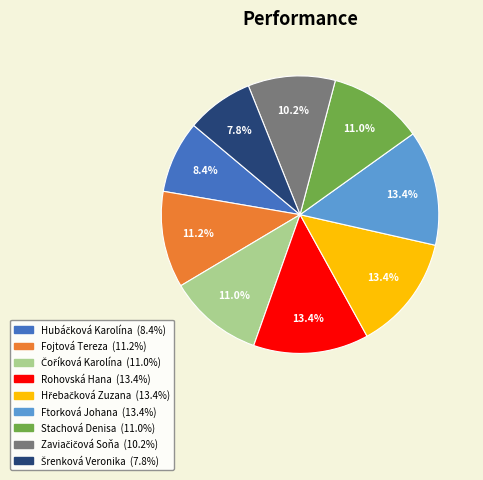

How much of the chart is everything except Fojtová Tereza?

88.8%